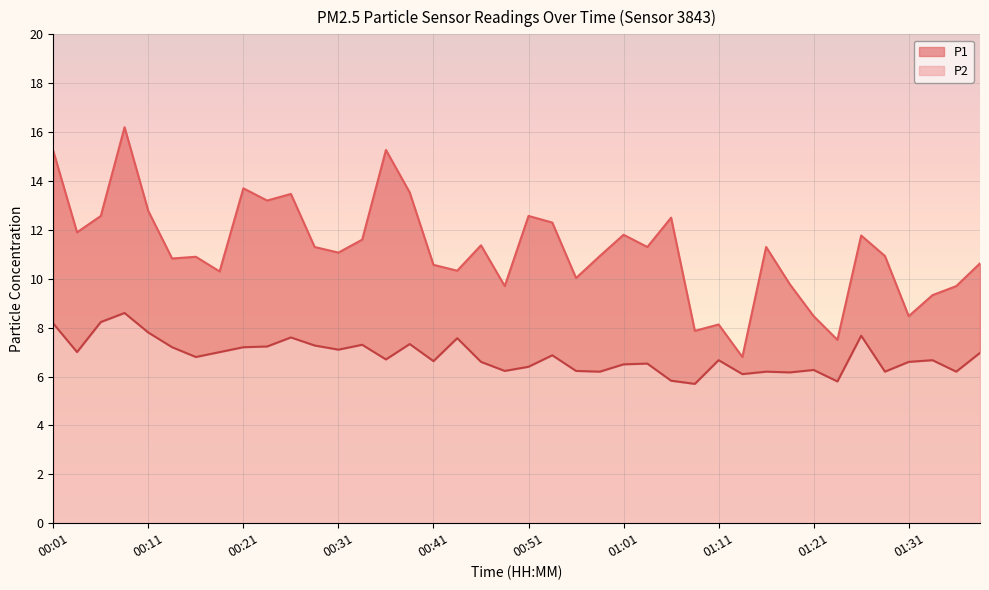

Which series has the largest range (max minus min)?

P1